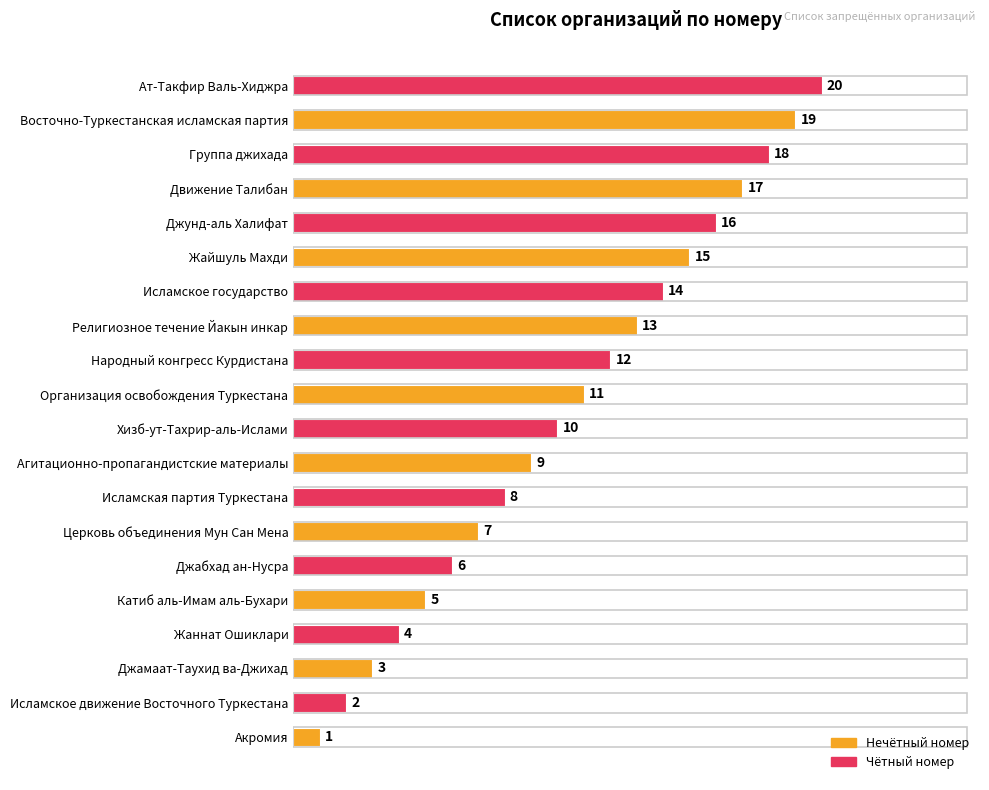

Rank the categories by value from highest to lowest.

Ат-Такфир Валь-Хиджра, Восточно-Туркестанская исламская партия, Группа джихада, Движение Талибан, Джунд-аль Халифат, Жайшуль Махди, Исламское государство, Религиозное течение Йакын инкар, Народный конгресс Курдистана, Организация освобождения Туркестана, Хизб-ут-Тахрир-аль-Ислами, Агитационно-пропагандистские материалы, Исламская партия Туркестана, Церковь объединения Мун Сан Мена, Джабхад ан-Нусра, Катиб аль-Имам аль-Бухари, Жаннат Ошиклари, Джамаат-Таухид ва-Джихад, Исламское движение Восточного Туркестана, Акромия